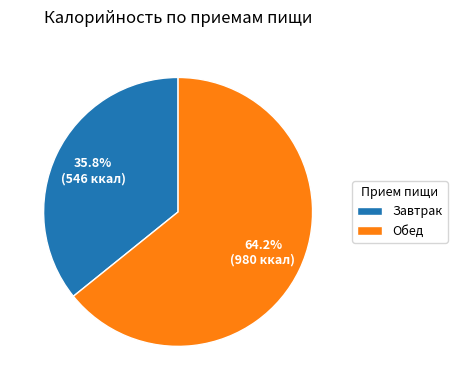

Approximately how many times larger is the value at Завтрак compared to Обед?

0.6